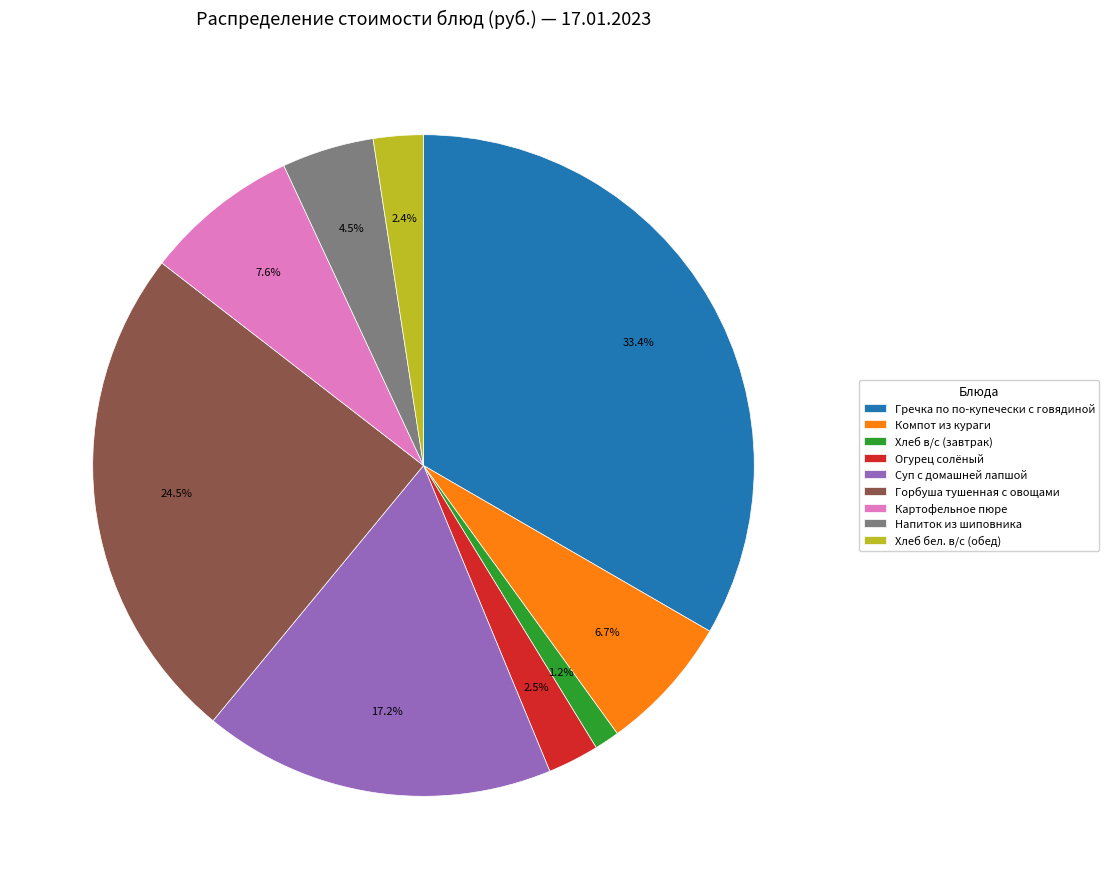

Approximately how many times larger is the value at Горбуша тушенная с овощами compared to Компот из кураги?

3.7